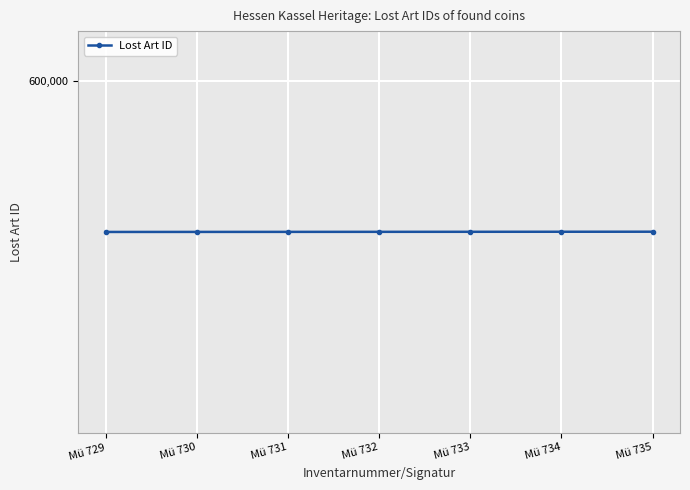

Which label corresponds to the largest value in the chart?

Mü 735